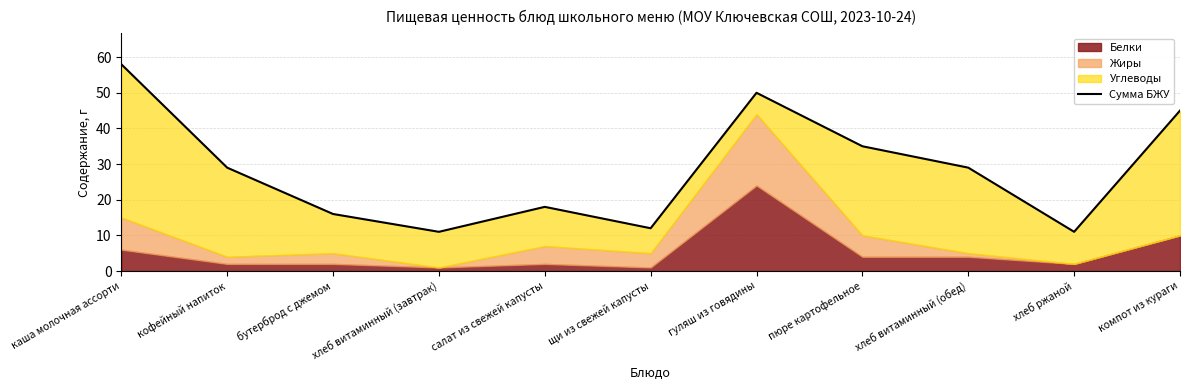

What is the minimum value shown in the chart?

11